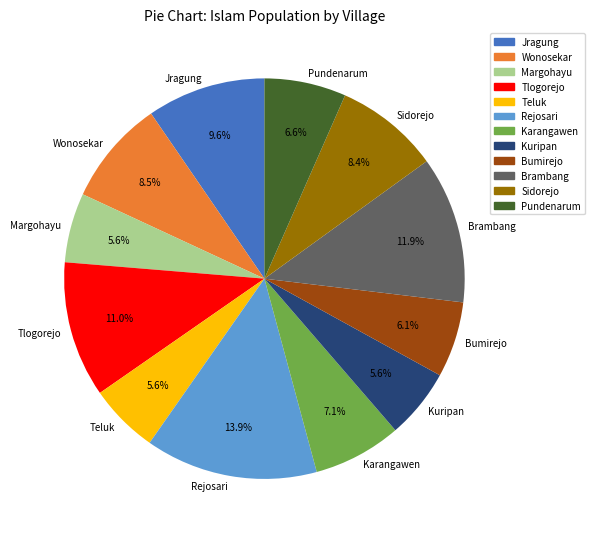

Does any single category account for the majority?

No